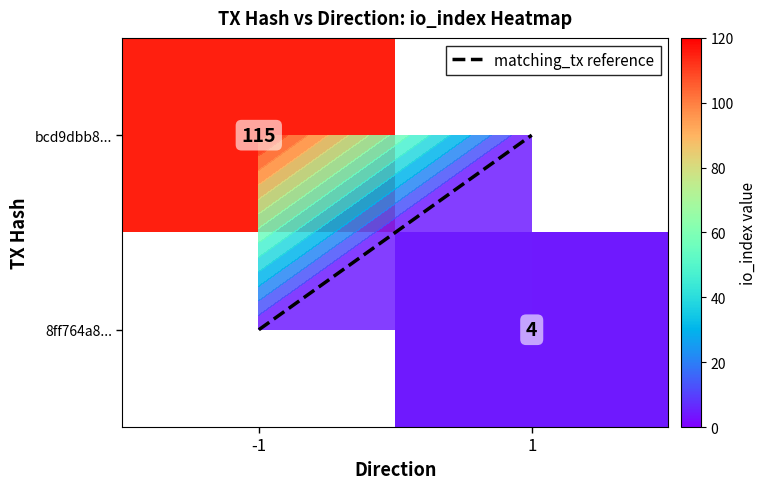

How many data points in bcd9dbb8... are less than 115?

1